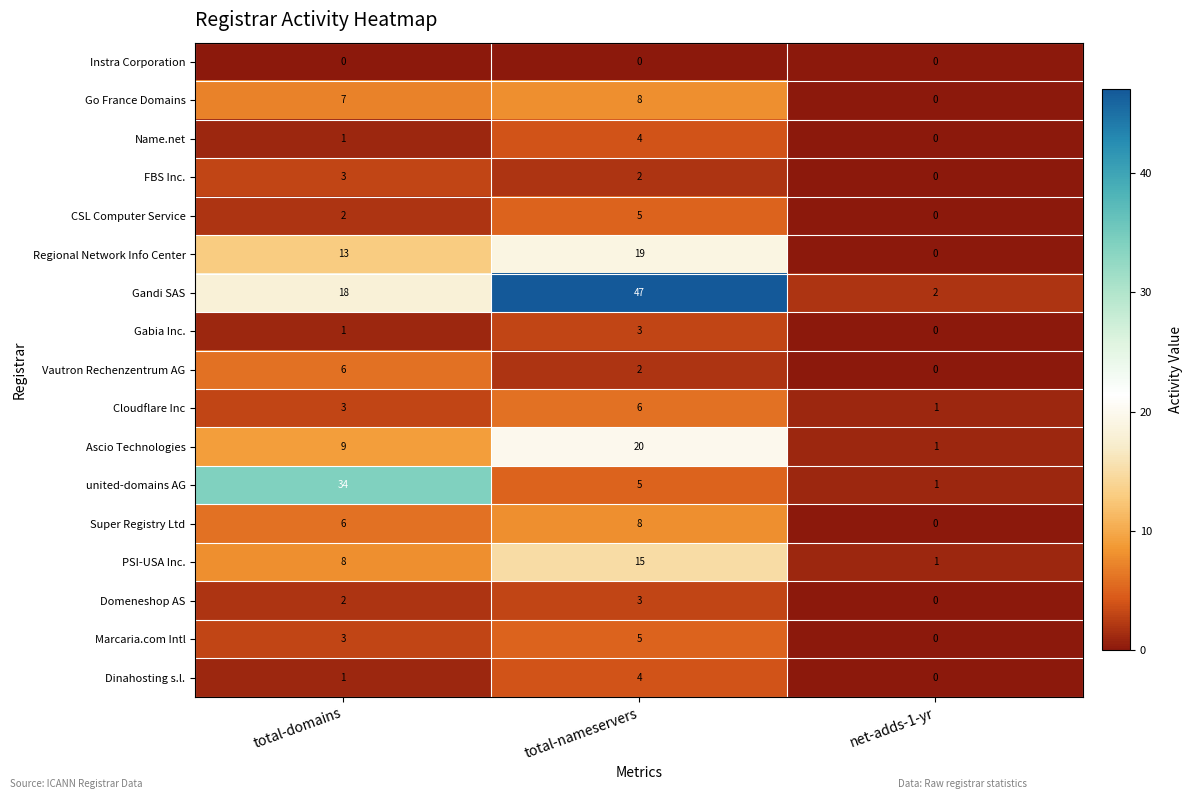

At which label is Ascio Technologies closest to 10?

total-domains